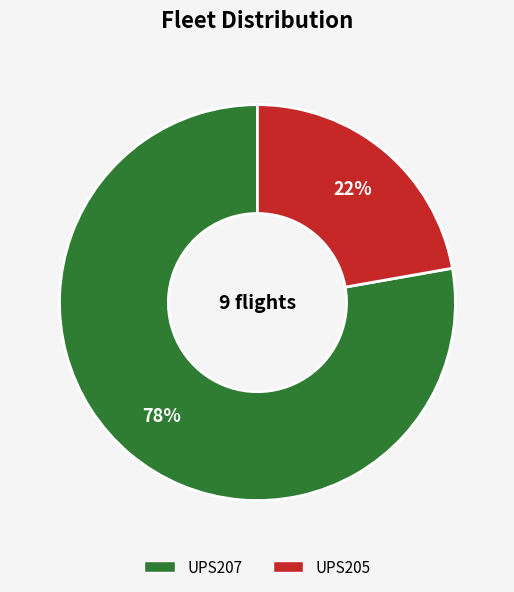

Which category has the biggest portion of the pie?

UPS207